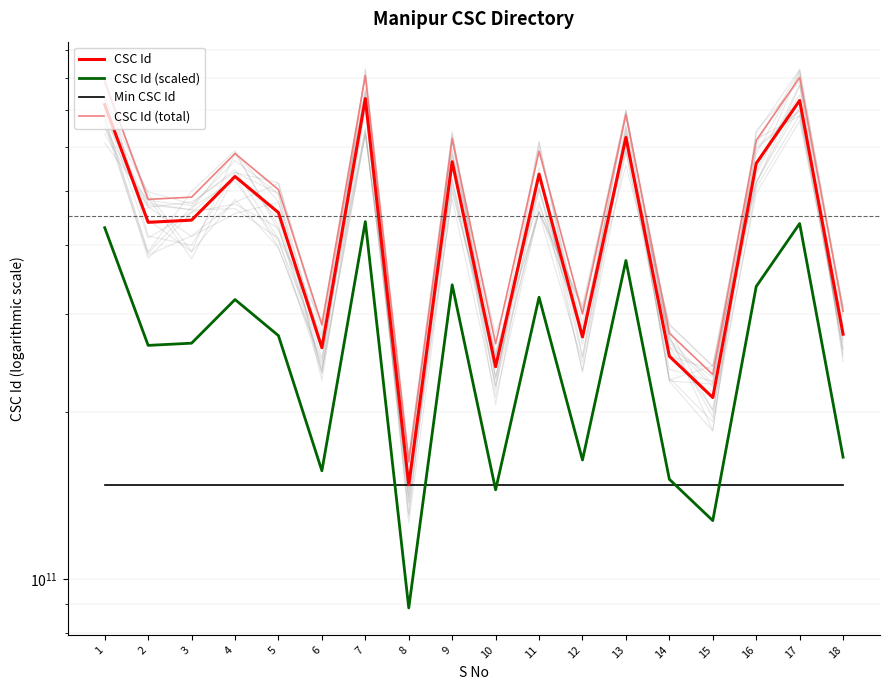

Which has a higher value, 2 or 10?

2